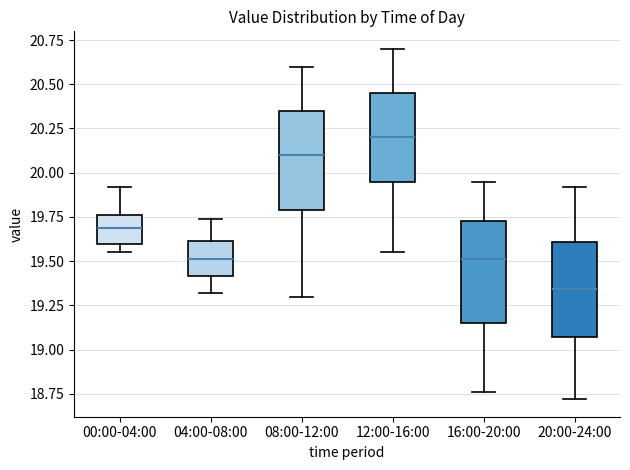

Reading left to right, transcribe this box plot: for each box, give where its median line is, the range the box spans, and where its two whiskers end, as read against the y-axis. The values are not printed on the chart, so give them approximately, as read against the axis.

00:00-04:00: median 19.70, box 19.60 to 19.75, whiskers 19.55 to 19.90
04:00-08:00: median 19.50, box 19.40 to 19.60, whiskers 19.30 to 19.75
08:00-12:00: median 20.10, box 19.80 to 20.35, whiskers 19.30 to 20.60
12:00-16:00: median 20.20, box 19.95 to 20.45, whiskers 19.55 to 20.70
16:00-20:00: median 19.50, box 19.15 to 19.75, whiskers 18.75 to 19.95
20:00-24:00: median 19.35, box 19.05 to 19.60, whiskers 18.70 to 19.90